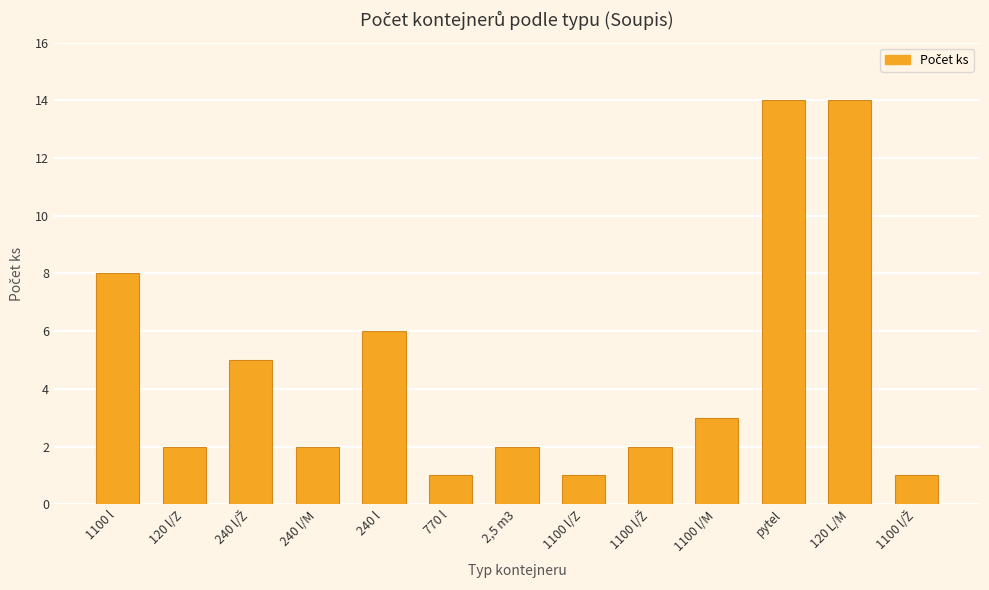

What is the label of the 2nd bar from the left?

120 l/Z